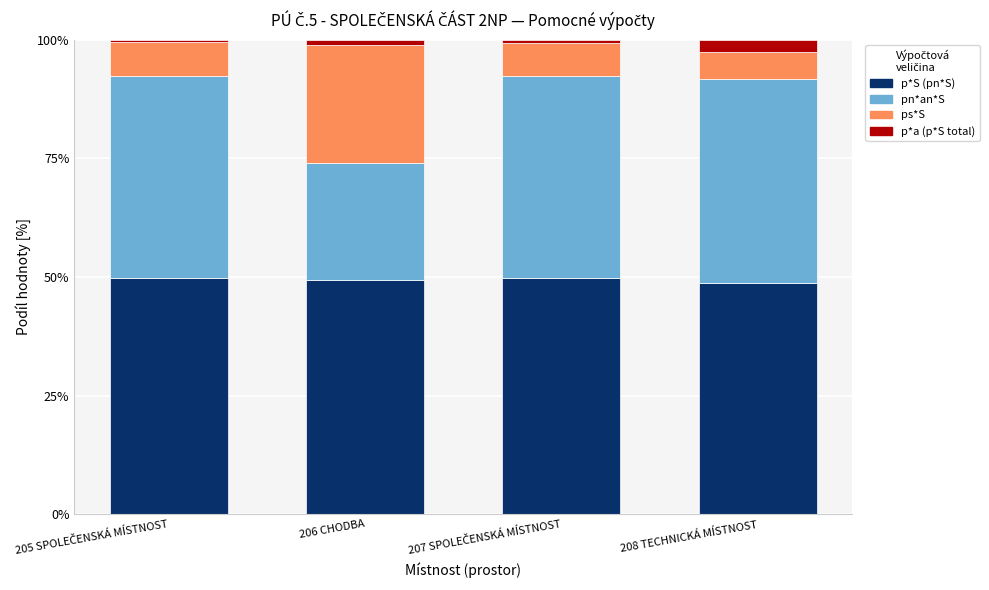

What is the sum of all p*S (pn*S) values?

197.6